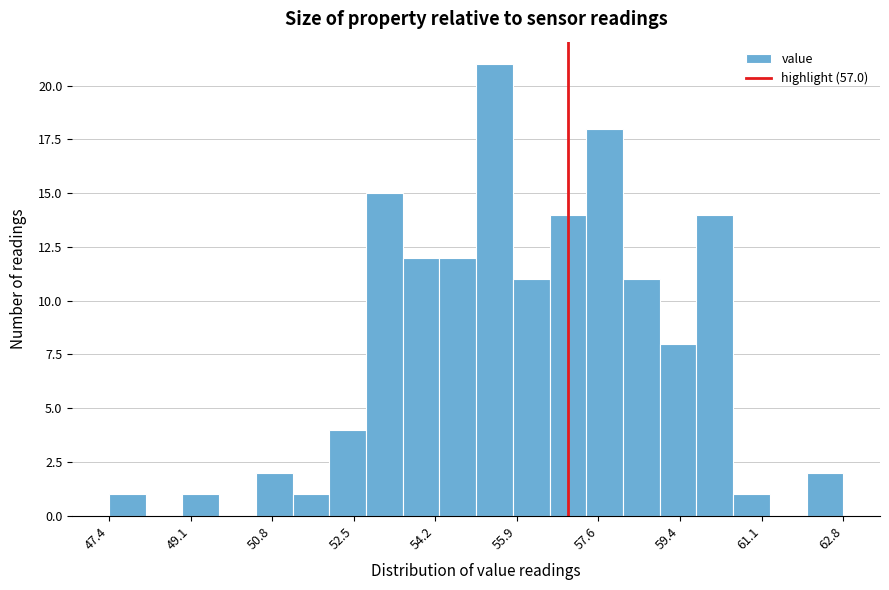

Around what value on the x-axis is the tallest bar? Give the approximate position of its centre, as read against the axis.

55.4